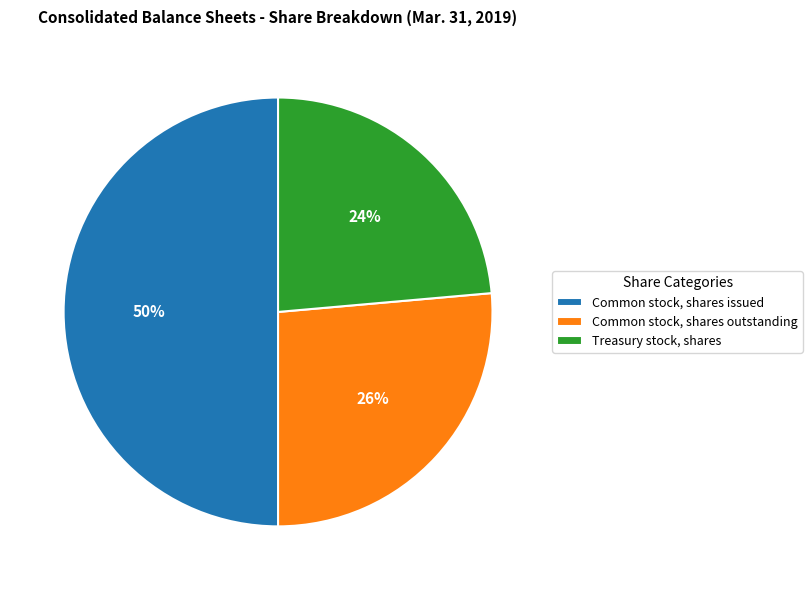

How many slices are in this pie chart?

3